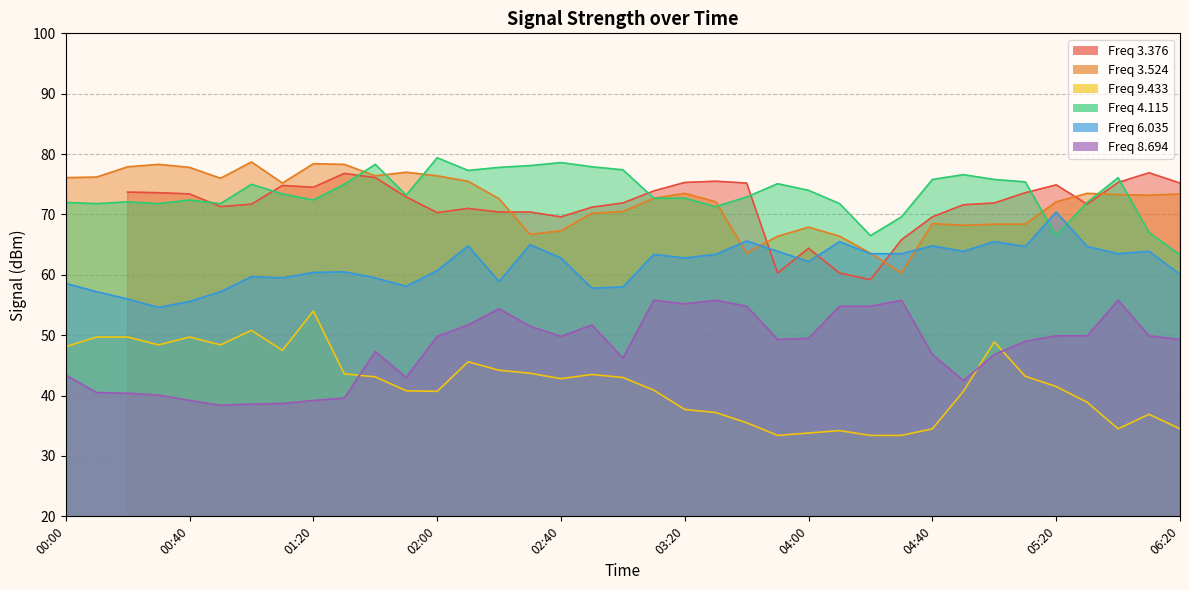

What is the minimum value for 9.433?

33.4